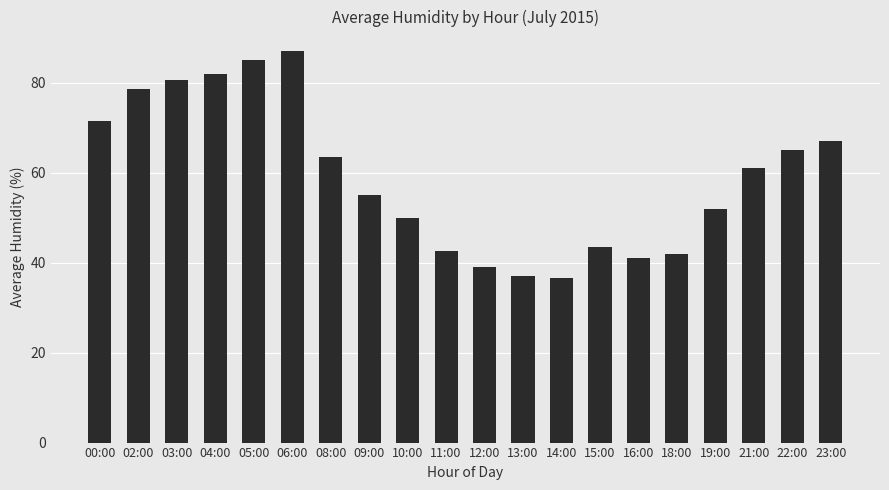

What is the difference between the maximum and second lowest values?

50.0